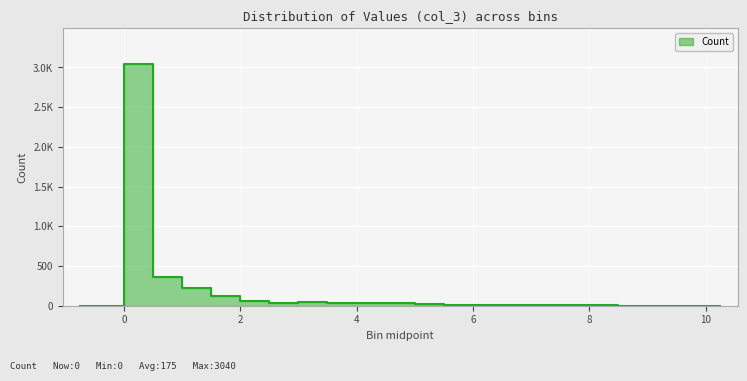

What is the difference between the values at 2.75 and 5.25?

14